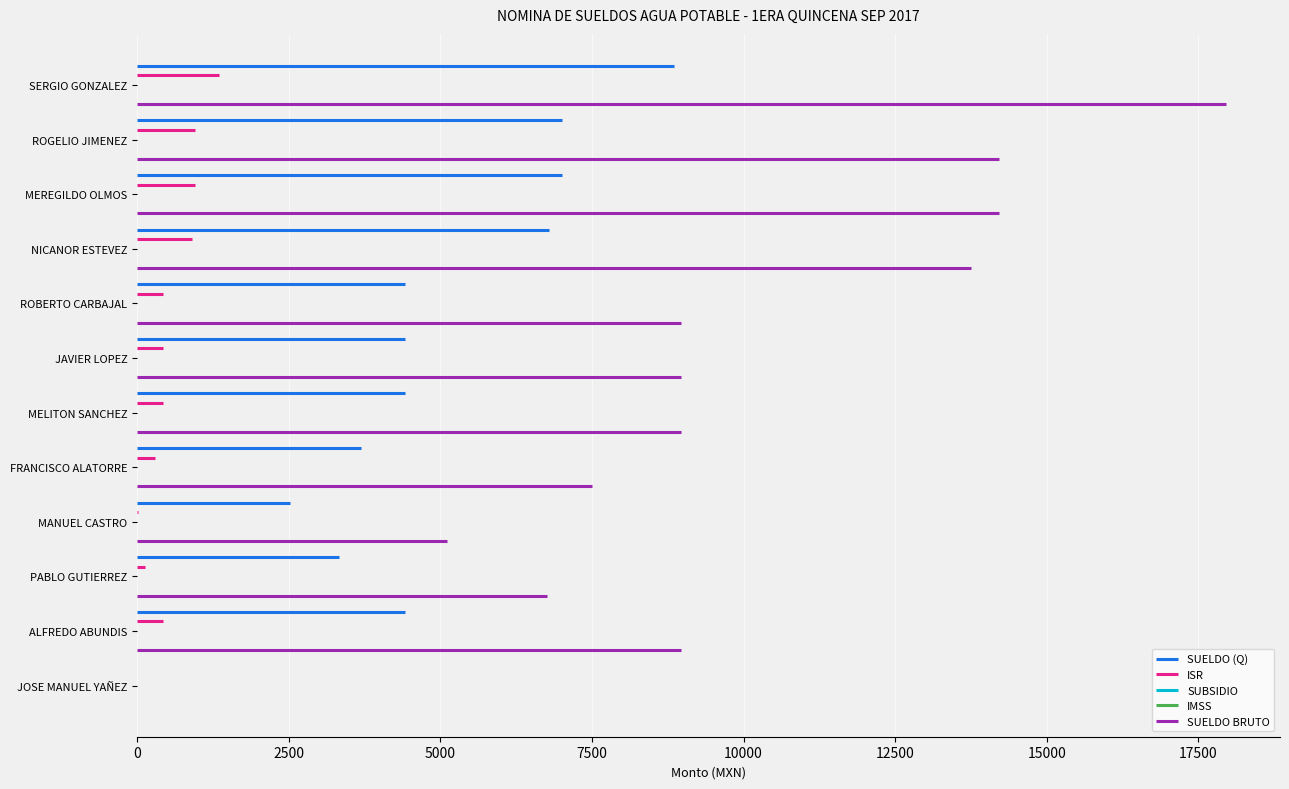

The SUELDO (Q) series shows 0.0 at JOSE MANUEL YAÑEZ. True or false?

True